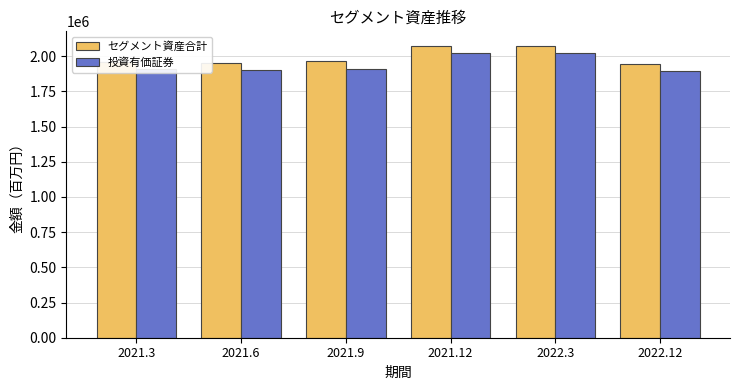

What is the spread (max minus min) of values at 2021.9?

51222